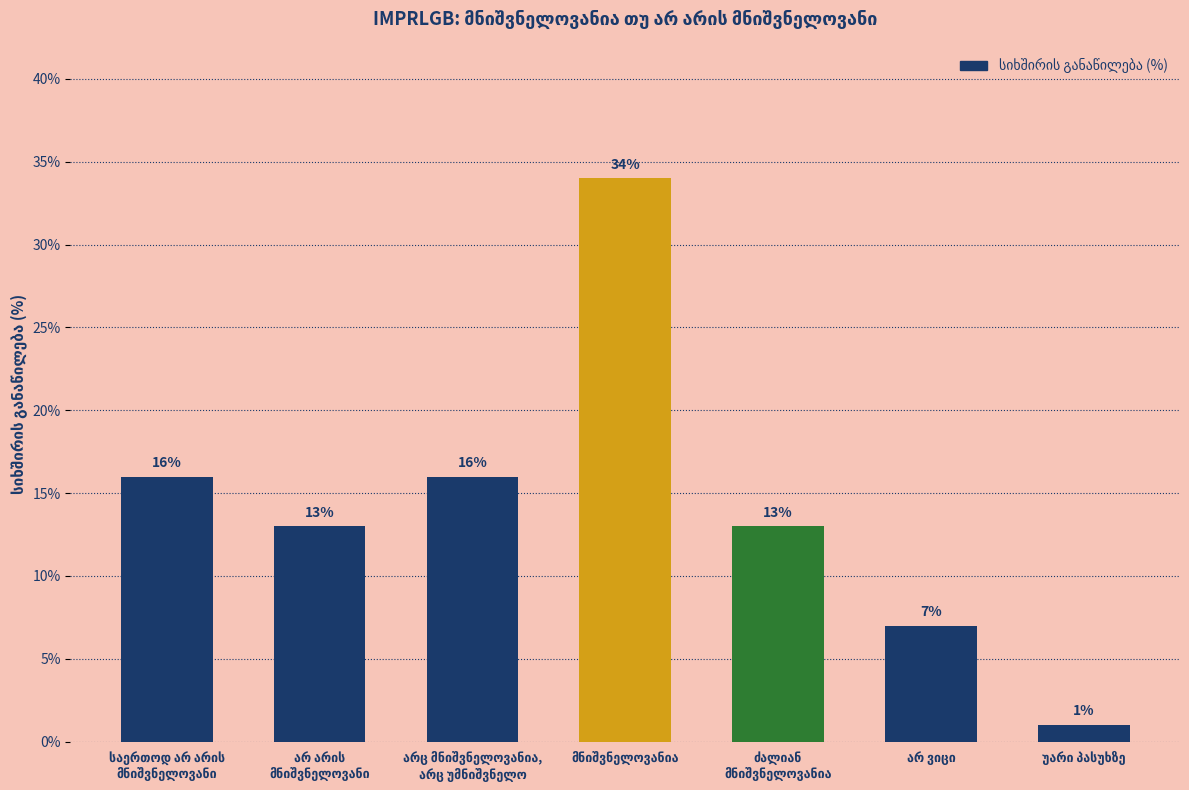

What is the difference between the maximum and minimum values?

33